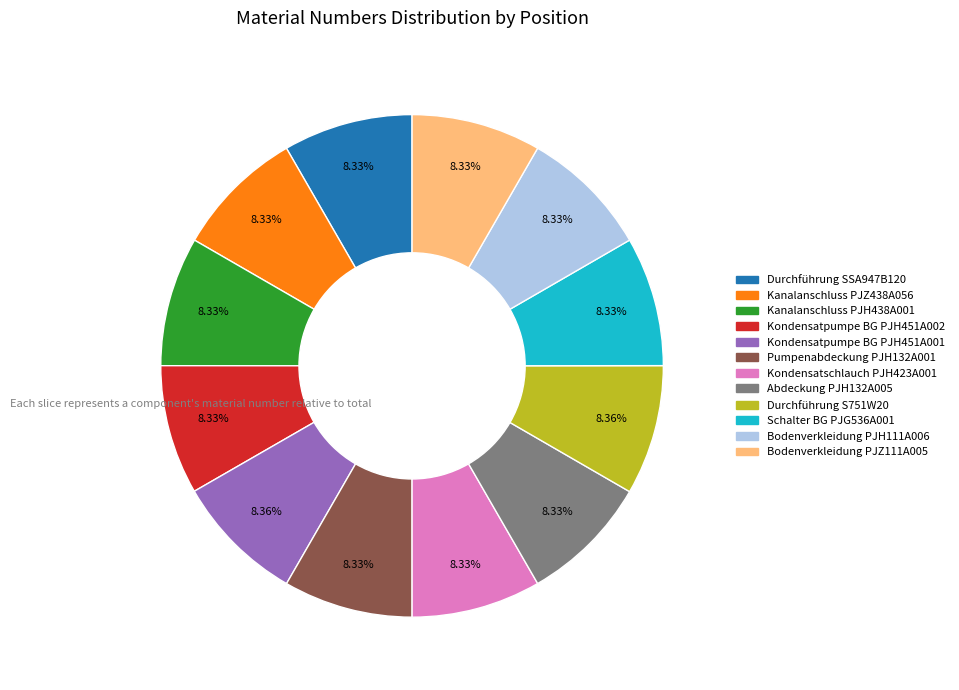

Is it true that Kondensatpumpe BG PJH451A002 is 17% of the pie?

False